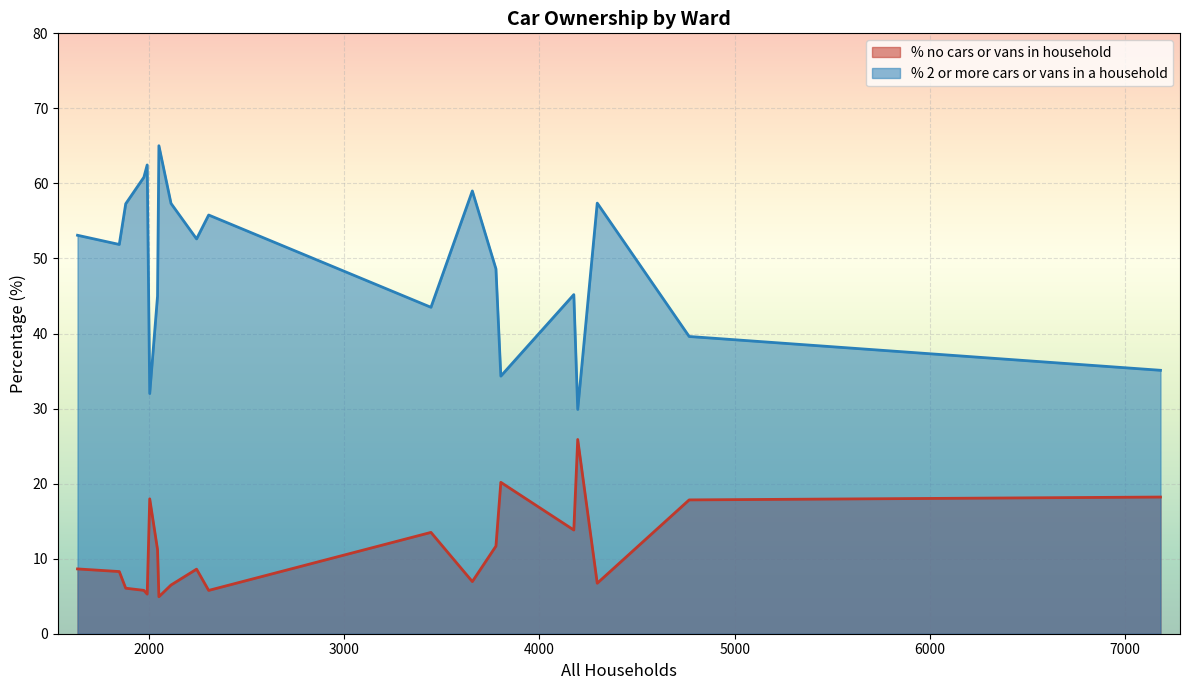

List the labels in order of % 2 or more cars or vans in a household value, largest first.

Cranborne and Alderholt Ward, Beacon Ward, Blackmore Vale, Colehill and Wimborne Minster East Ward, Corfe Mullen Ward, Chalk Valleys Ward, Cranborne Chase Ward, Eggardon Ward, Crossways Ward, Charminster St. Mary's Ward, Chesil Bank Ward, Ferndown South Ward, Ferndown North Ward, Beaminster Ward, Chickerell Ward, Blandford Ward, Bridport Ward, Dorchester East Ward, Dorchester Poundbury Ward, Dorchester West Ward